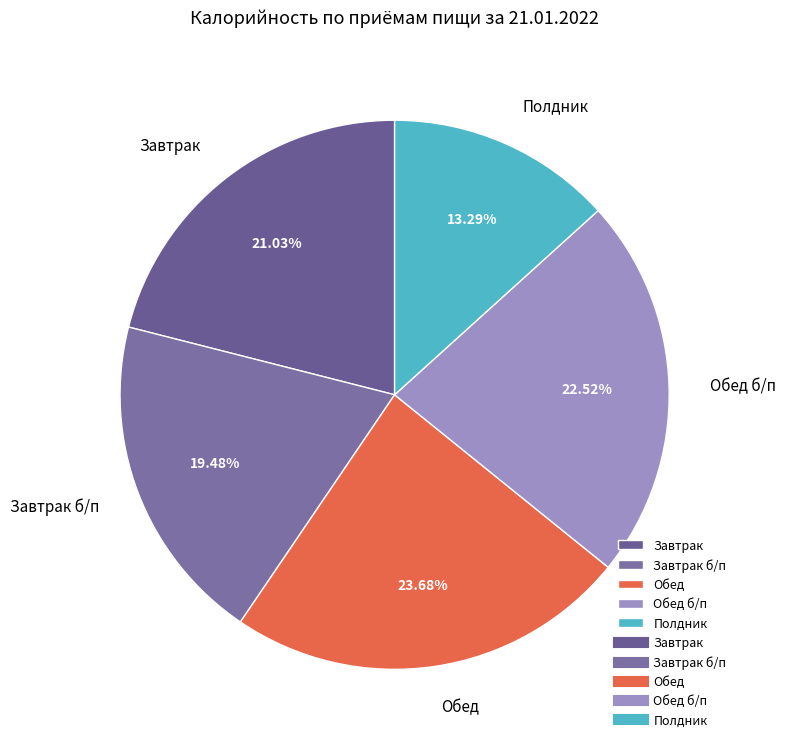

To the nearest percent, what is the difference between the Завтрак б/п and Завтрак slice percentages?

2%